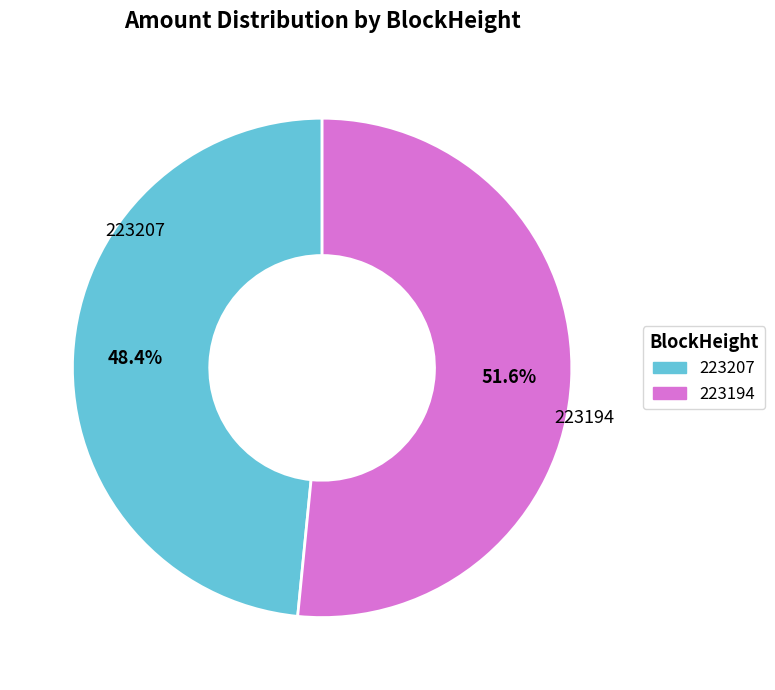

How many slices are in this pie chart?

2